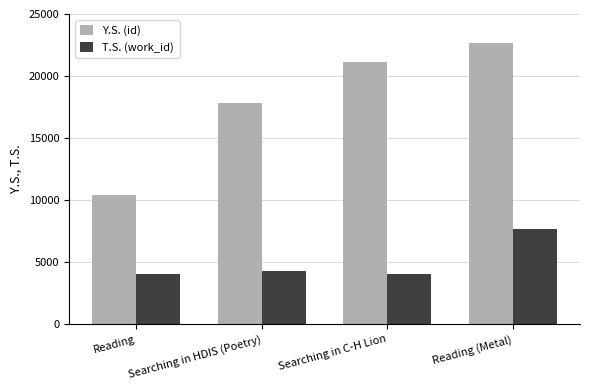

Which label corresponds to the largest value in the chart?

Reading (Metal)